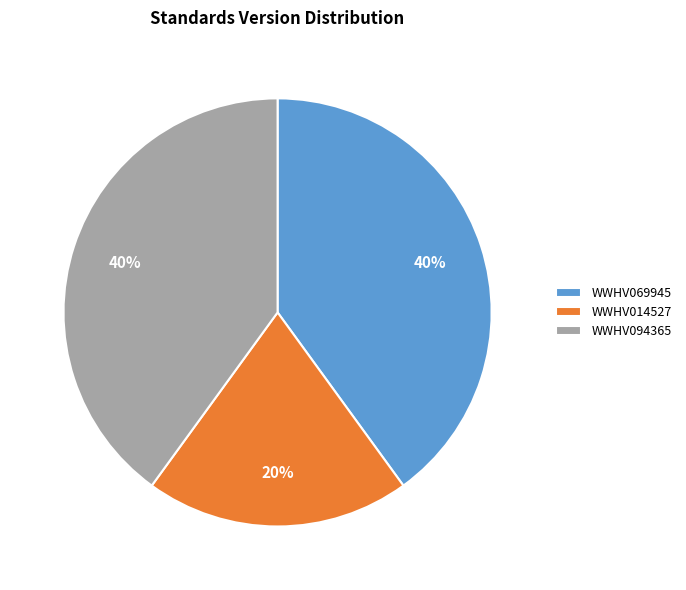

To the nearest percent, what portion does WWHV094365 represent?

40%